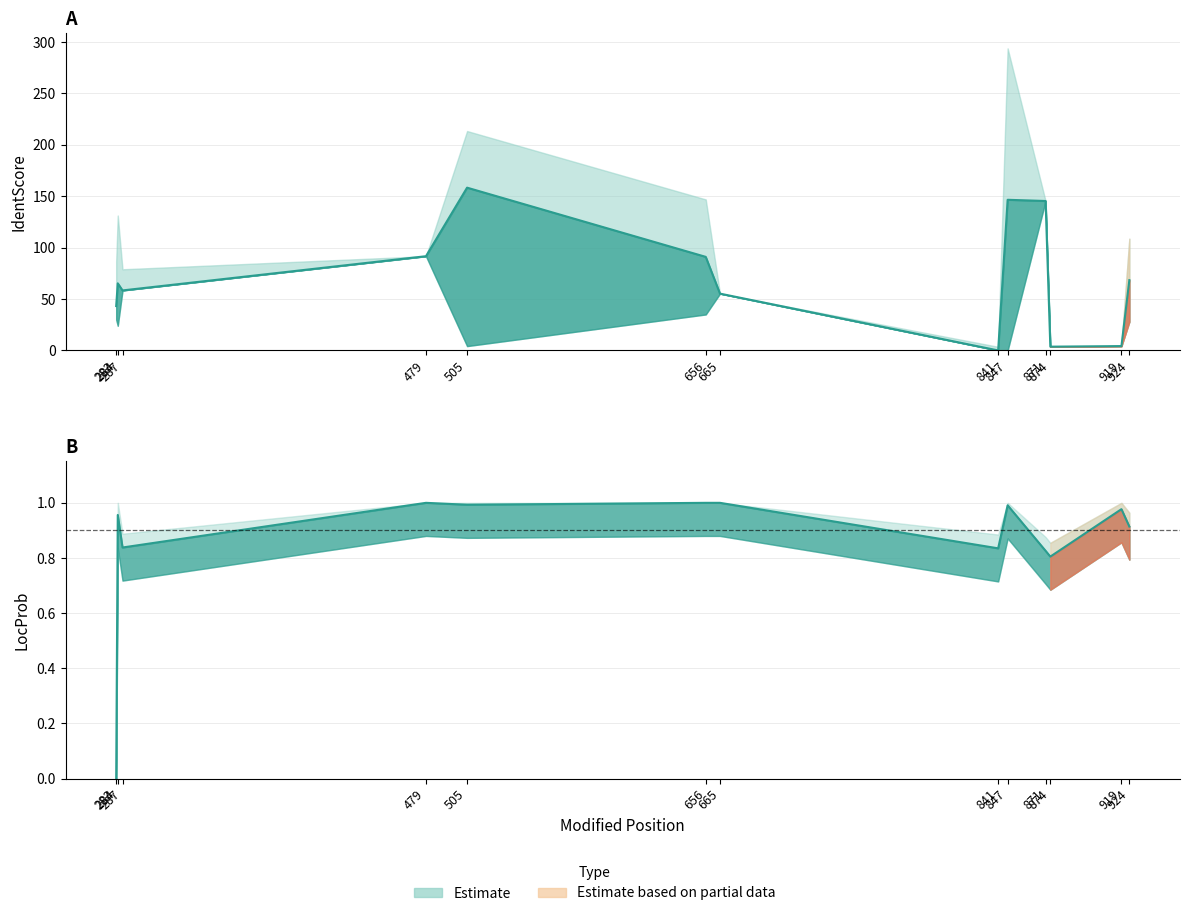

Rank the series by their maximum value, from lowest to highest.

LocProb, IdentScore